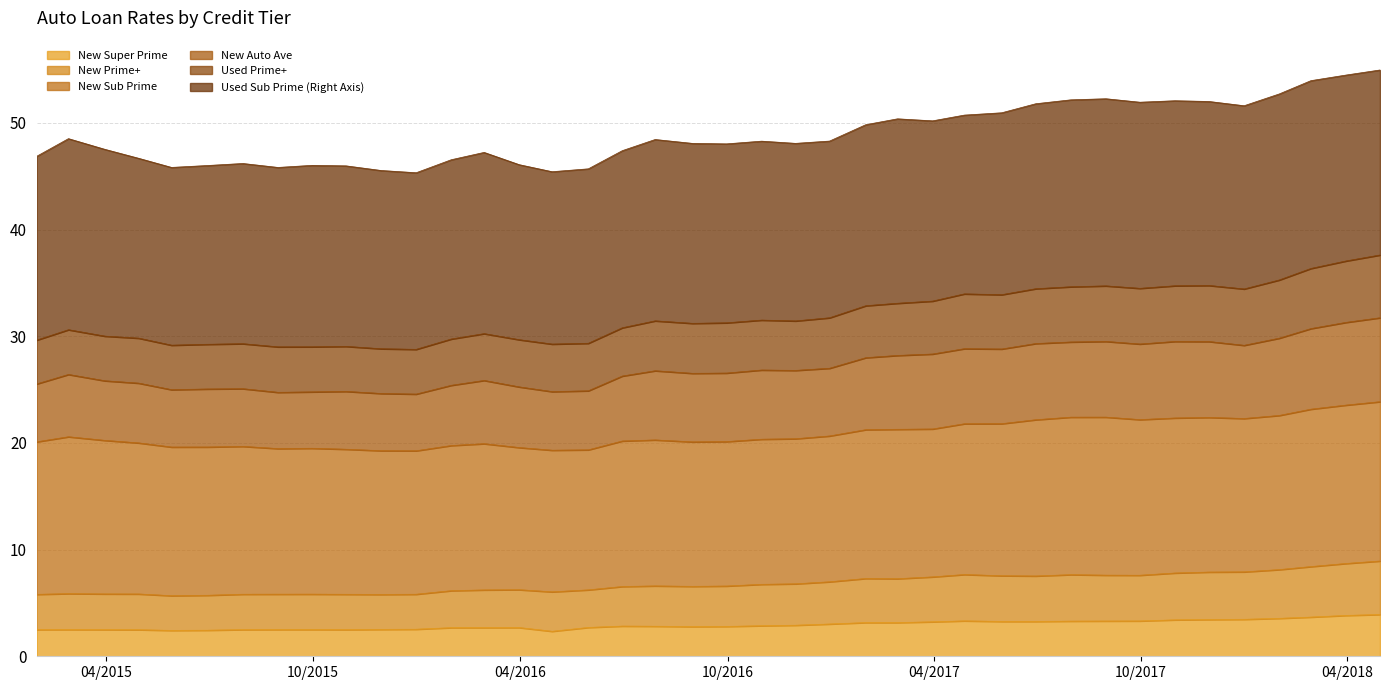

The value of New Super Prime at 2017-08-31 is 3.3. True or false?

True